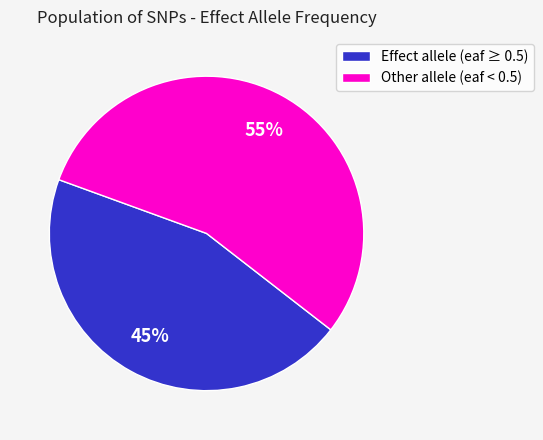

Does any single category account for the majority?

Yes